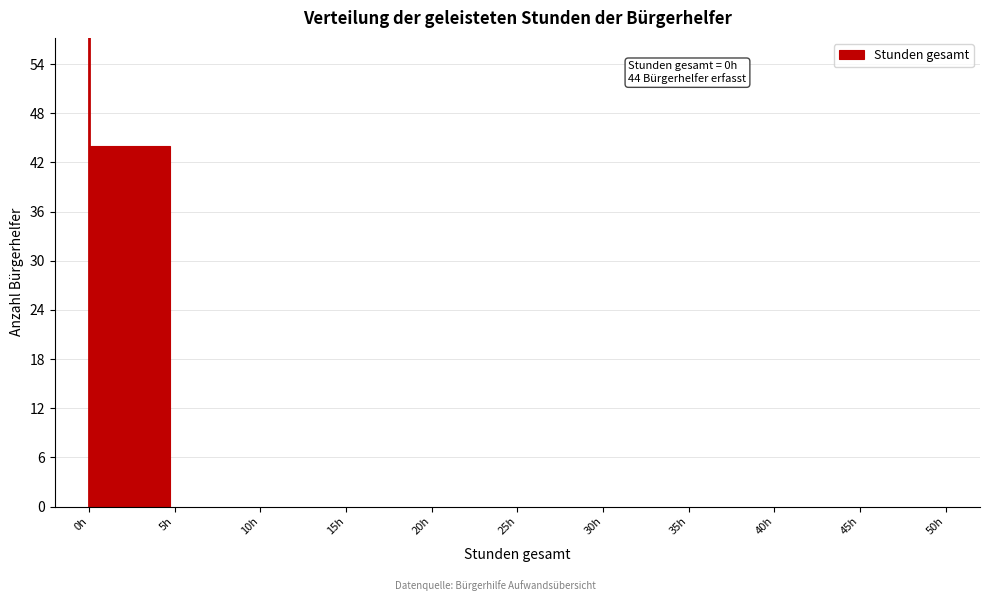

Over which range of the x-axis is the bar tallest?

0 to 5